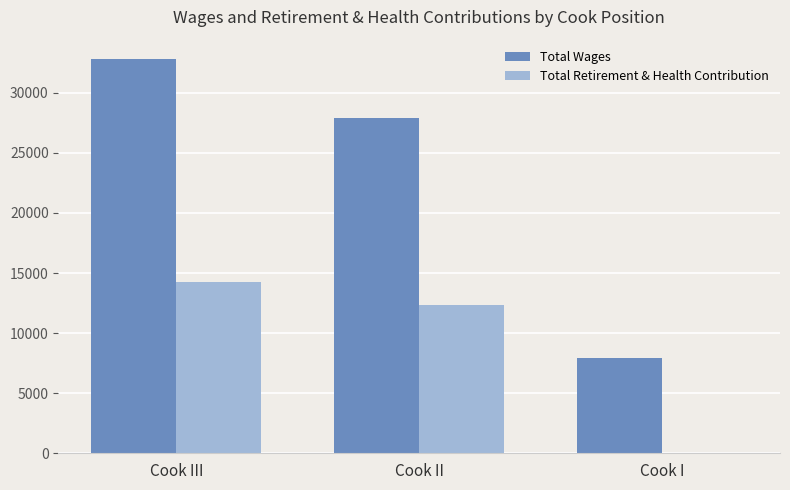

How many groups of bars are there?

3